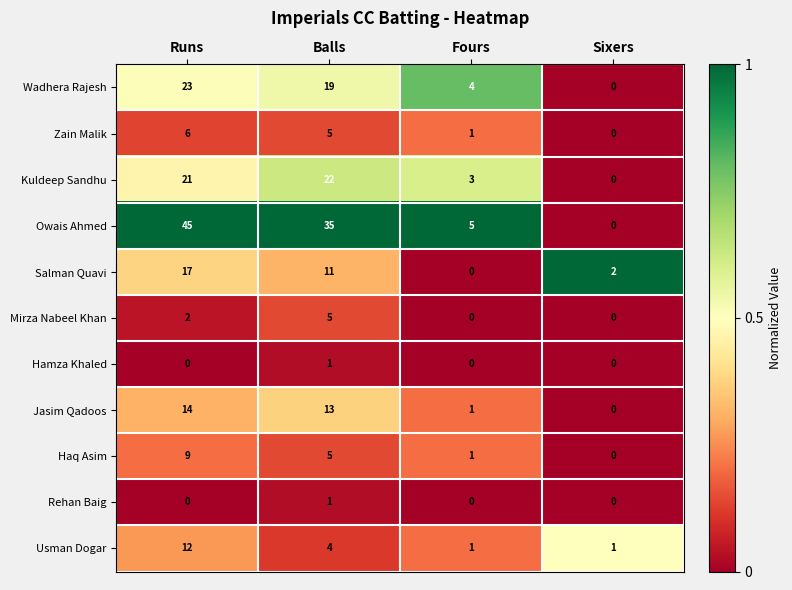

Read the Kuldeep Sandhu value at Runs.

21